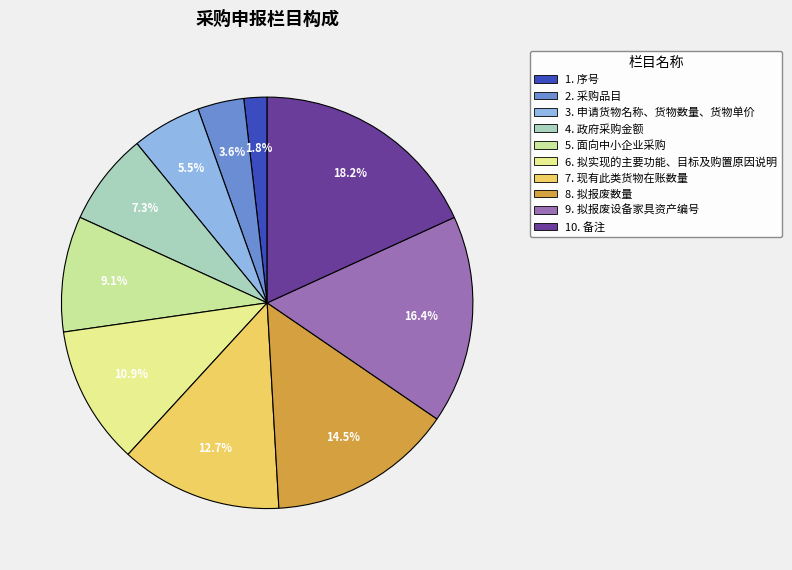

How many segments does this pie chart have?

10